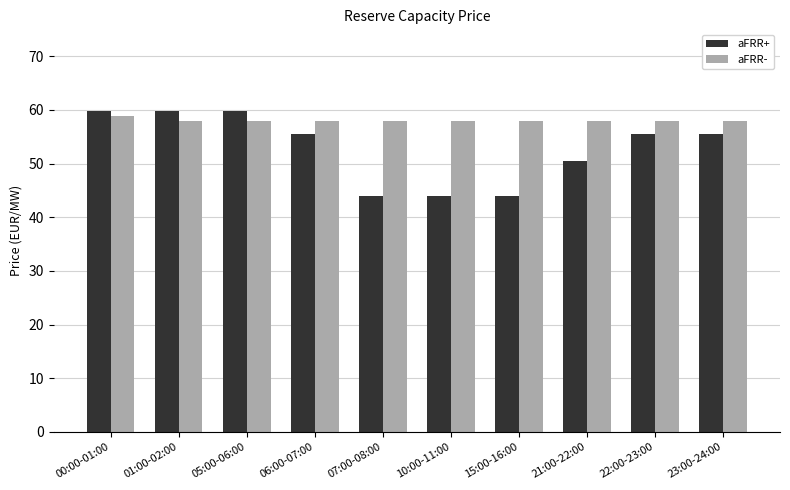

Between 07:00-08:00 and 22:00-23:00, which series saw the biggest shift?

aFRR+